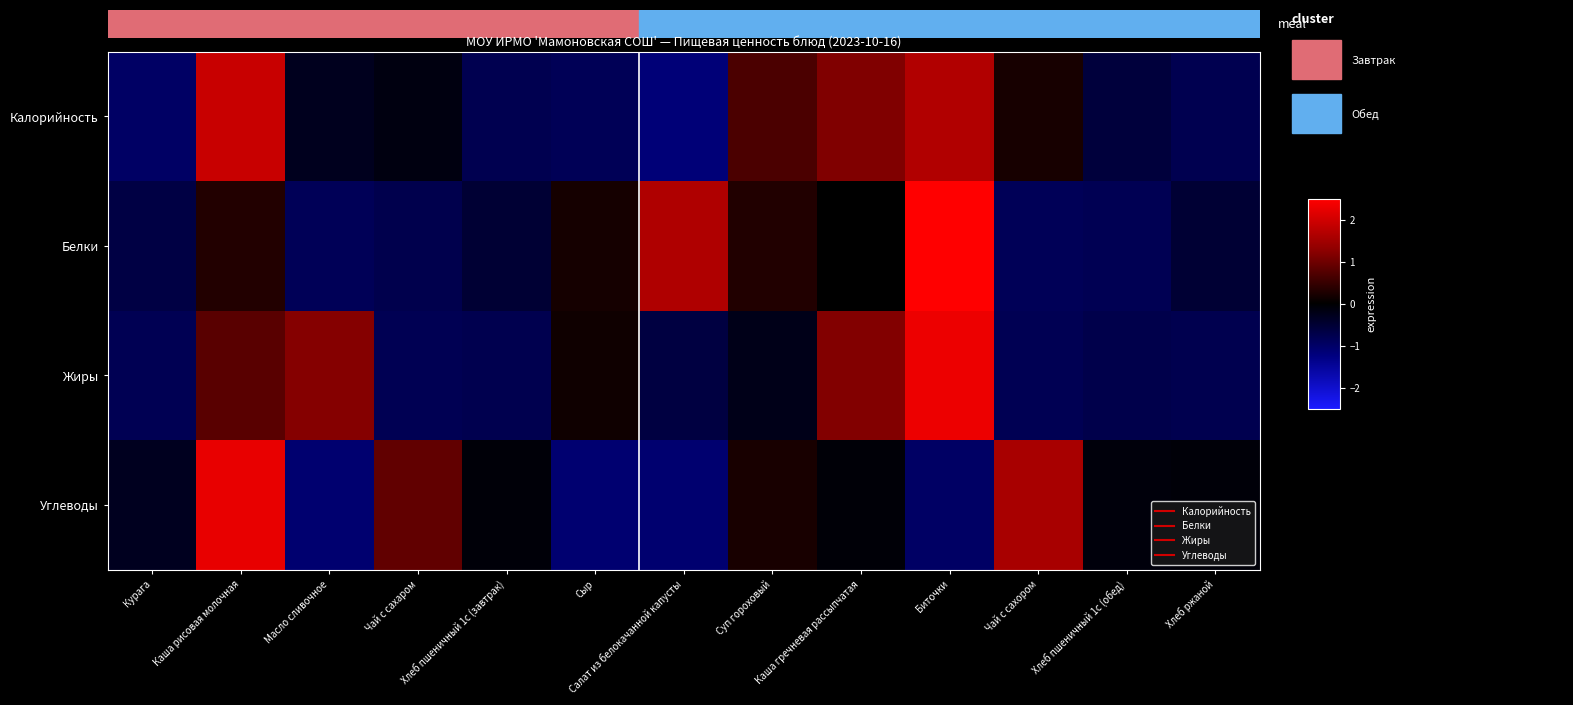

List the series in order of their peak value, lowest first.

Калорийность, Углеводы, Жиры, Белки